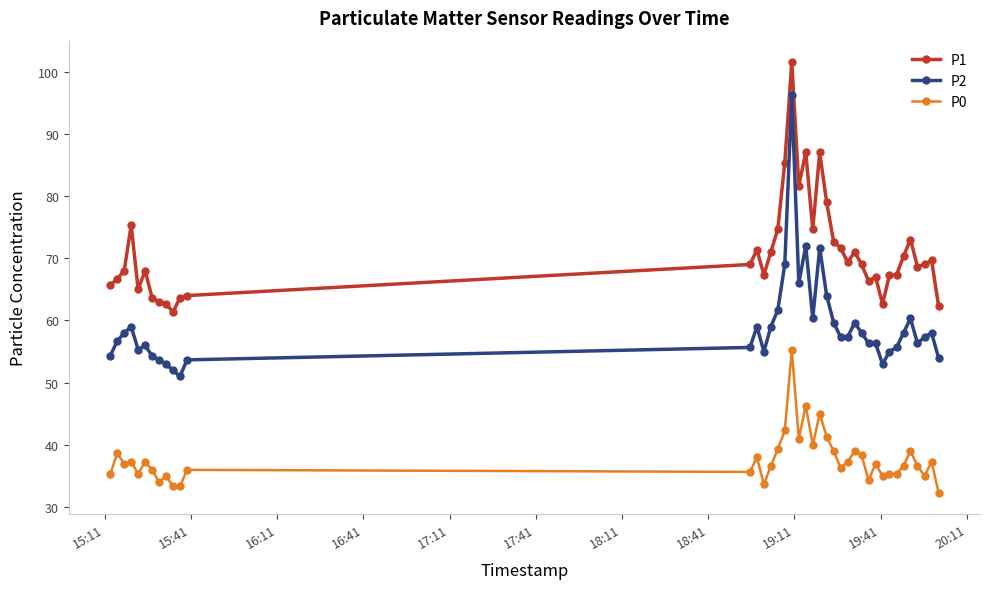

List the series in order of their overall mean, highest first.

P1, P2, P0